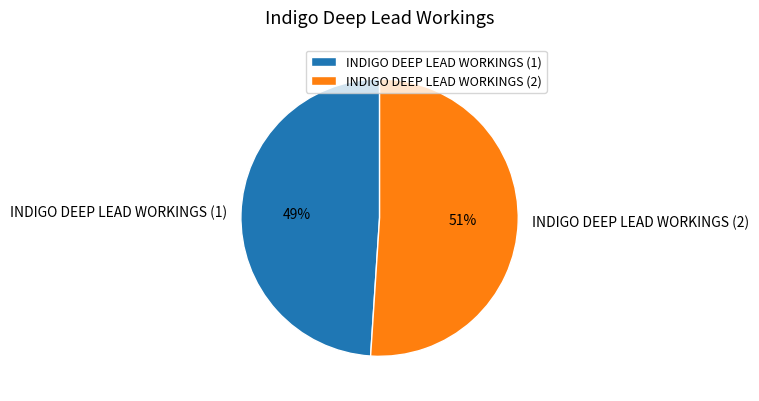

To the nearest percent, what portion does INDIGO DEEP LEAD WORKINGS (2) represent?

51%